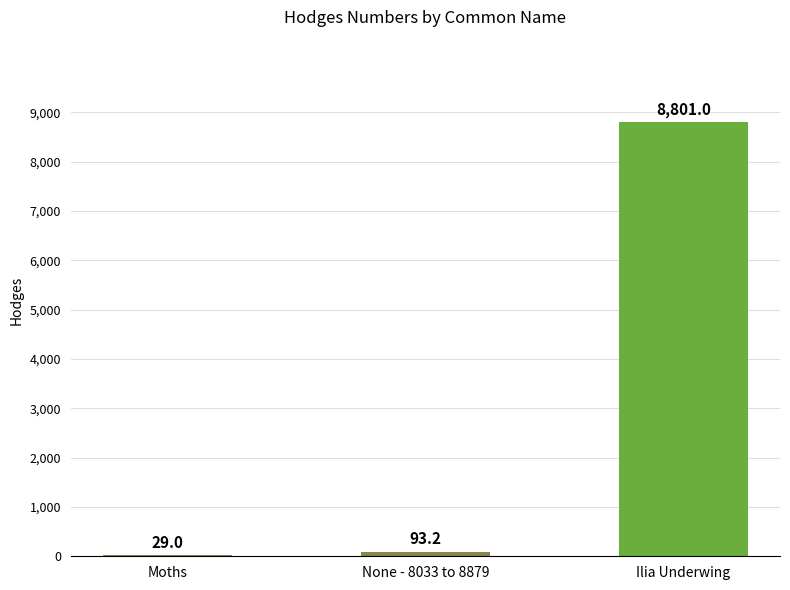

Reading left to right, what are all the values shown in this chart?

Moths=29.0	None - 8033 to 8879=93.2	Ilia Underwing=8801.0